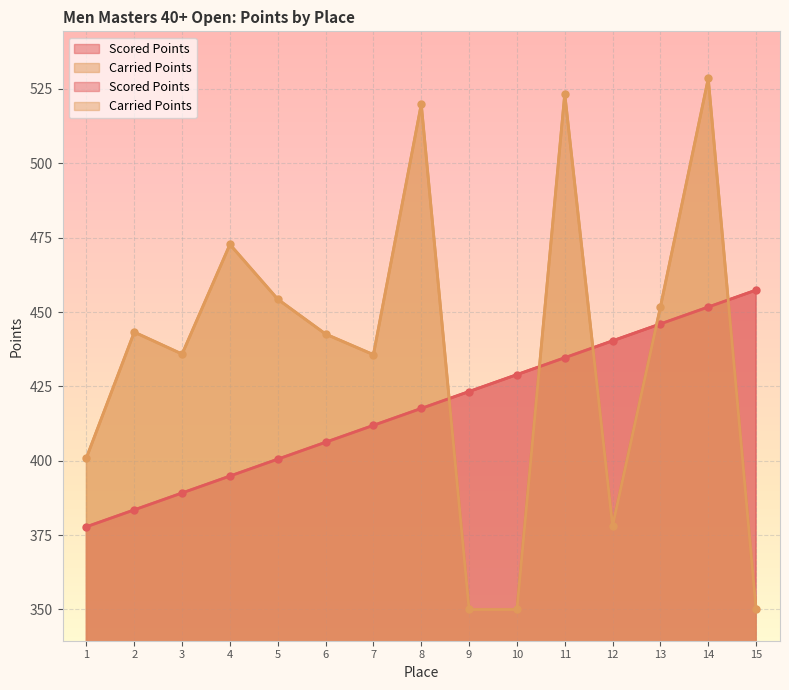

What is the difference between the Carried Points values at 1 and 14?

127.5